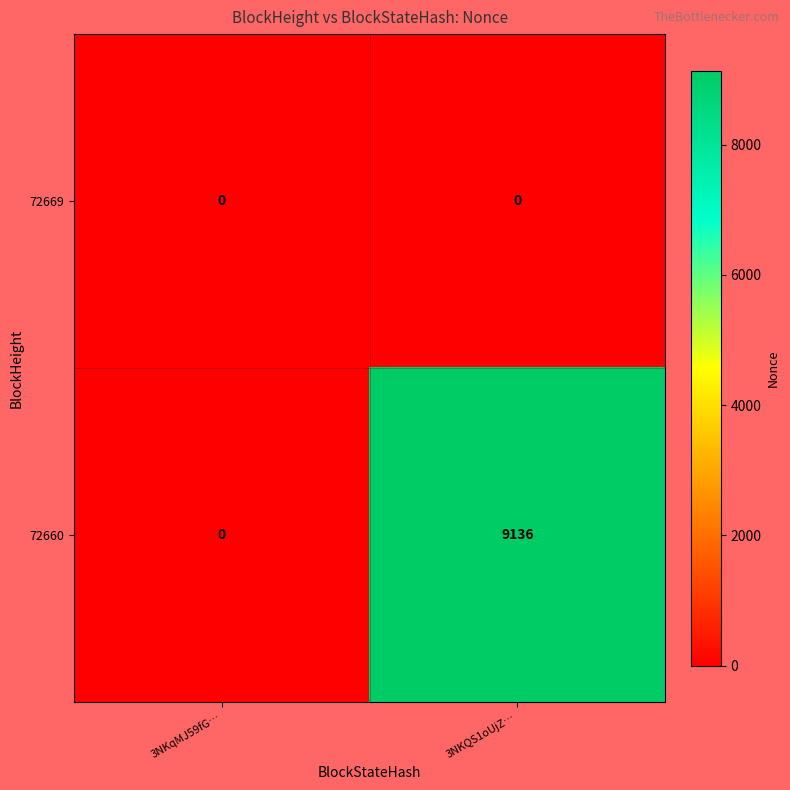

Which series changed the most between 3NKqMJ59fG… and 3NKQS1oUjZ…?

72660